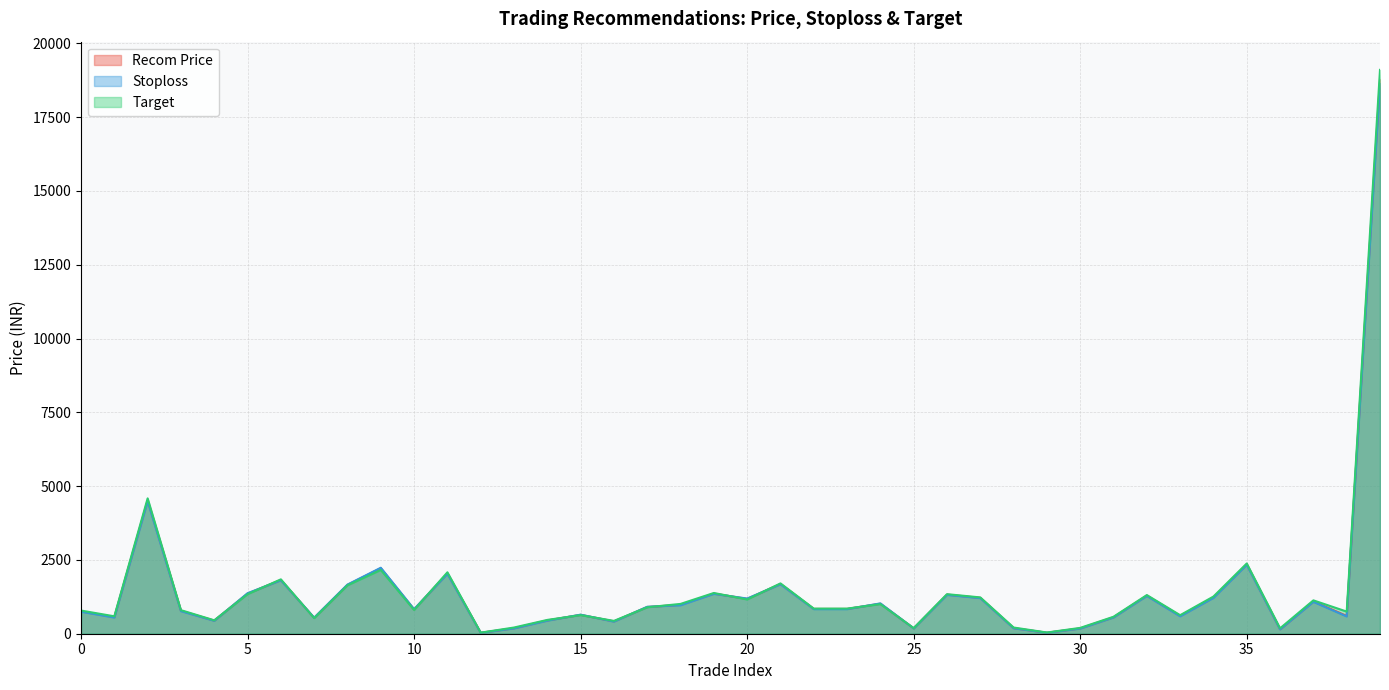

Which series has the widest spread of values?

Target